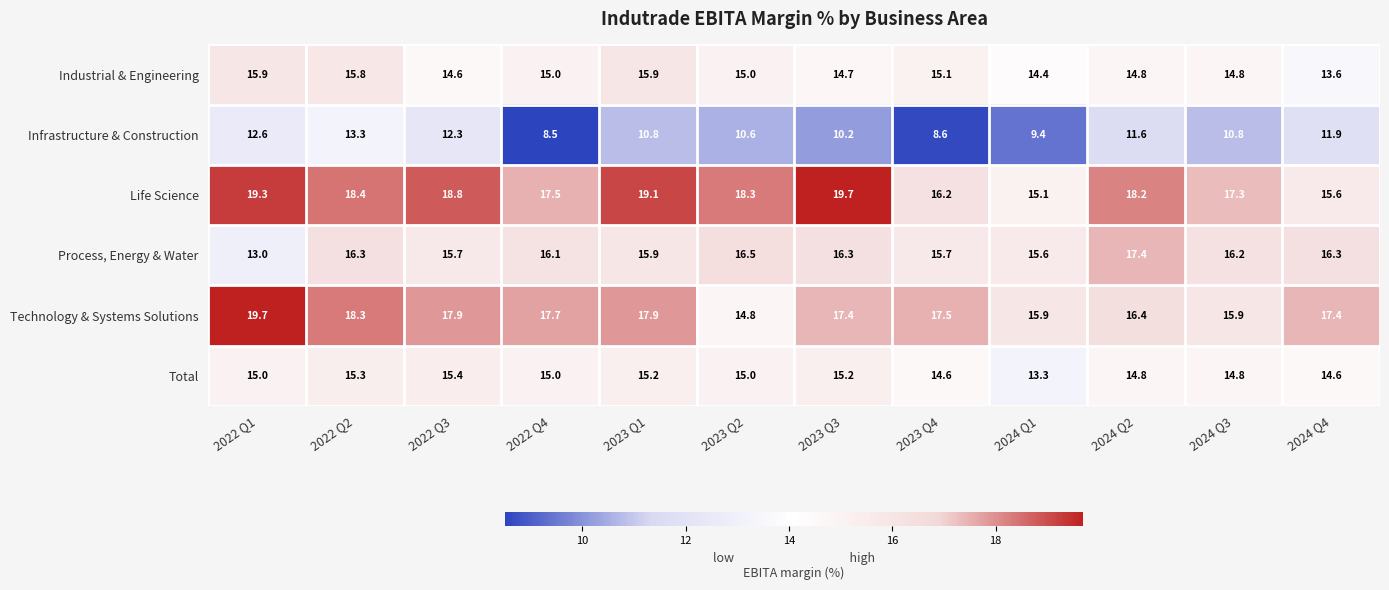

What is the difference between the second highest and second lowest values in the Life Science series?

3.7